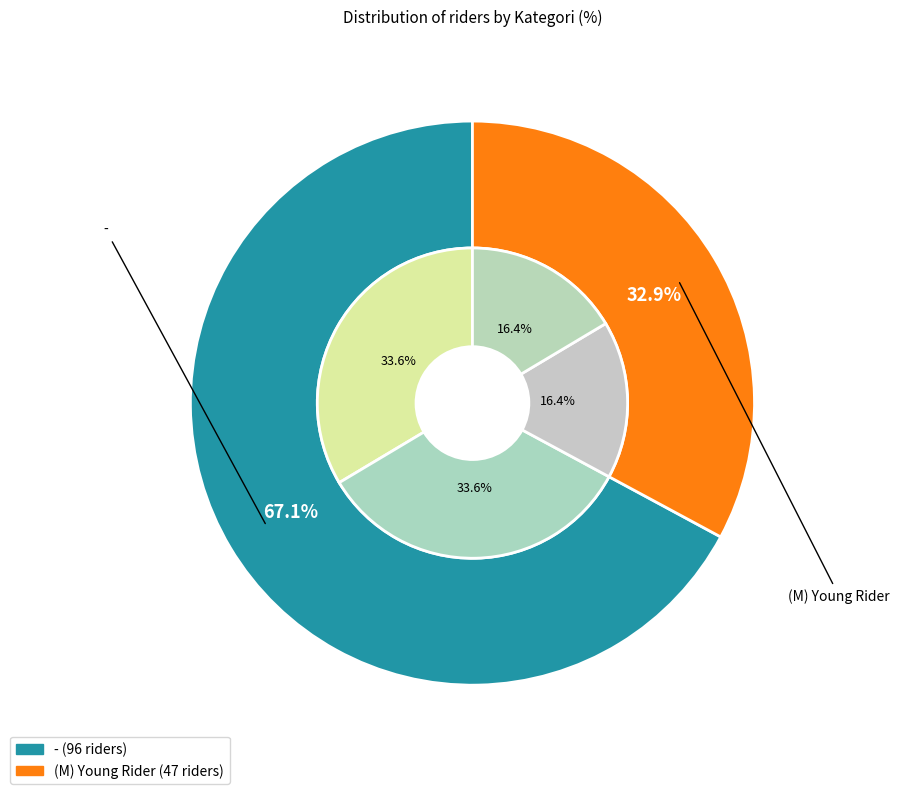

Approximately how many times larger is the value at - compared to (M) Young Rider?

2.0